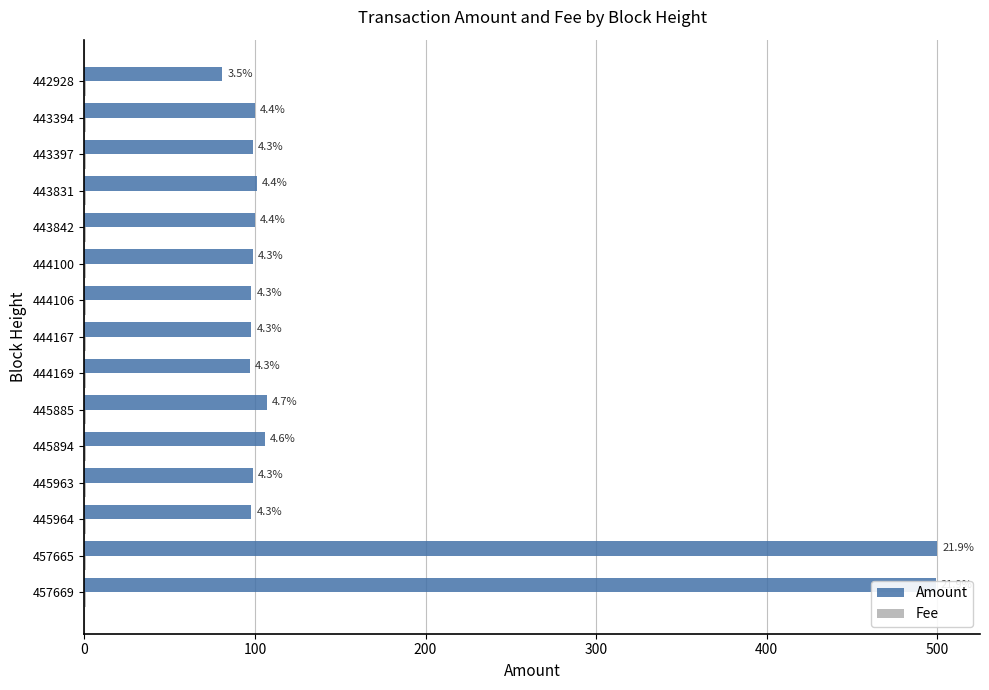

Rank the series by their maximum value, from lowest to highest.

Fee, Amount